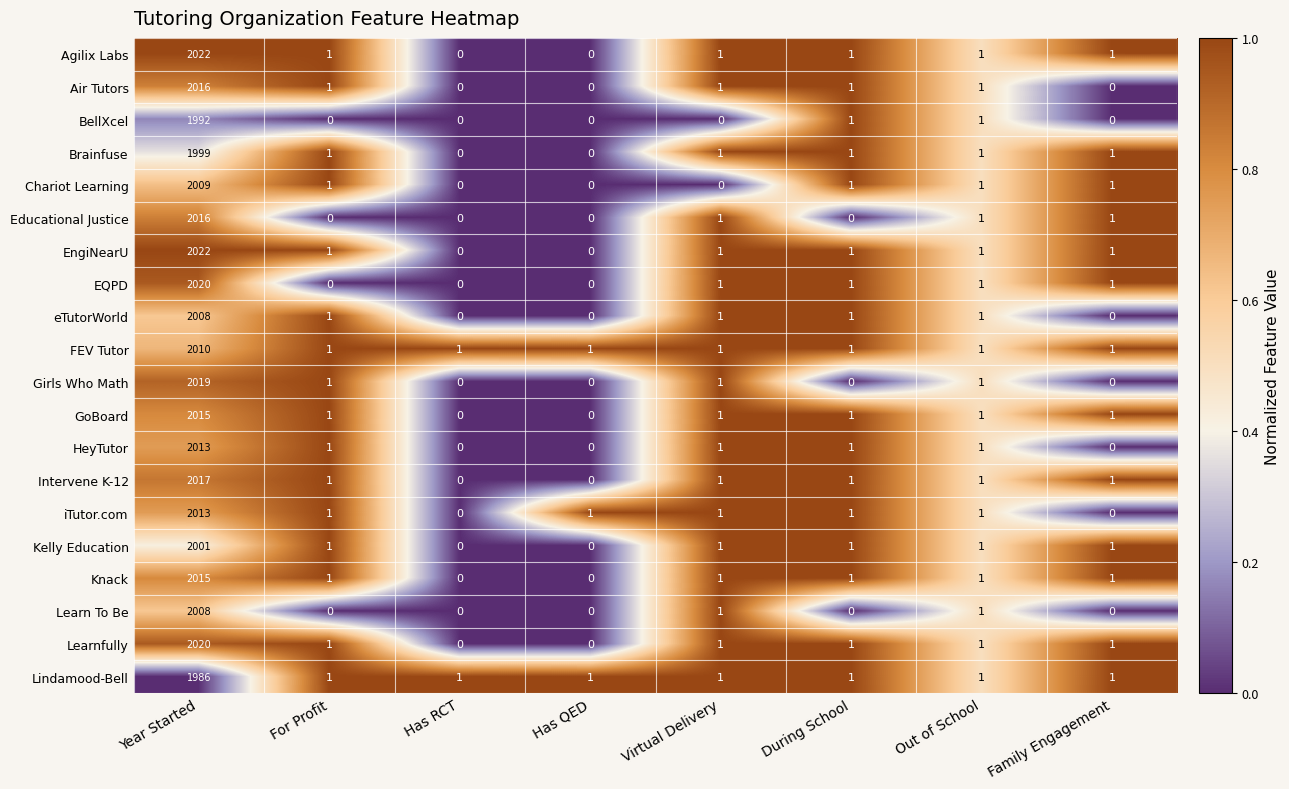

At which category does the chart reach its peak across all series?

Year Started